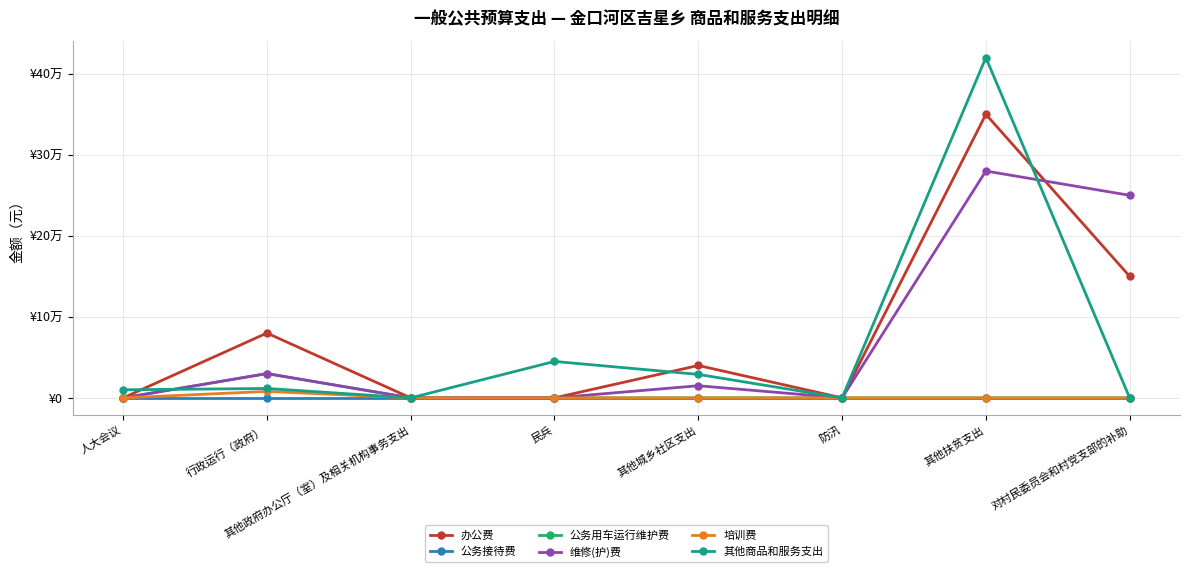

What position from the right is 其他政府办公厅（室）及相关机构事务支出?

6